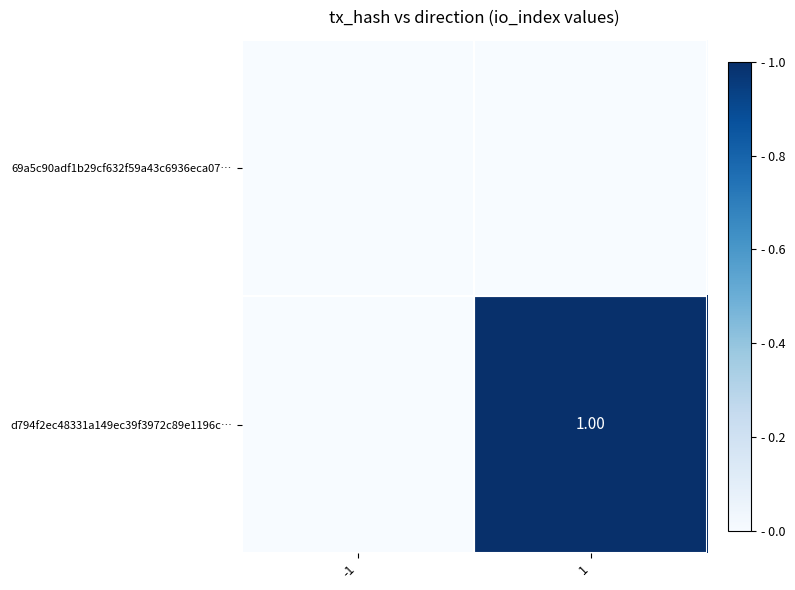

Which series has the largest range (max minus min)?

d794f2ec48331a149ec39f3972c89e1196c…